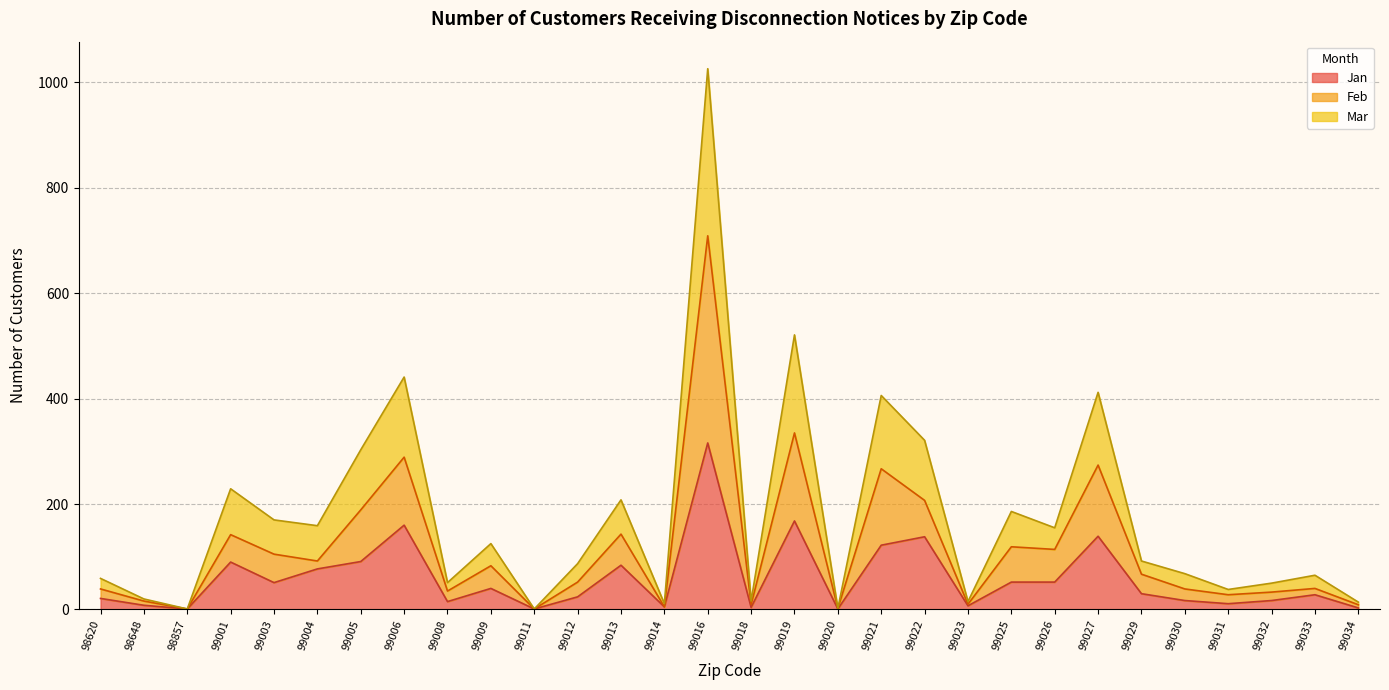

Count the number of categories in the chart.

30